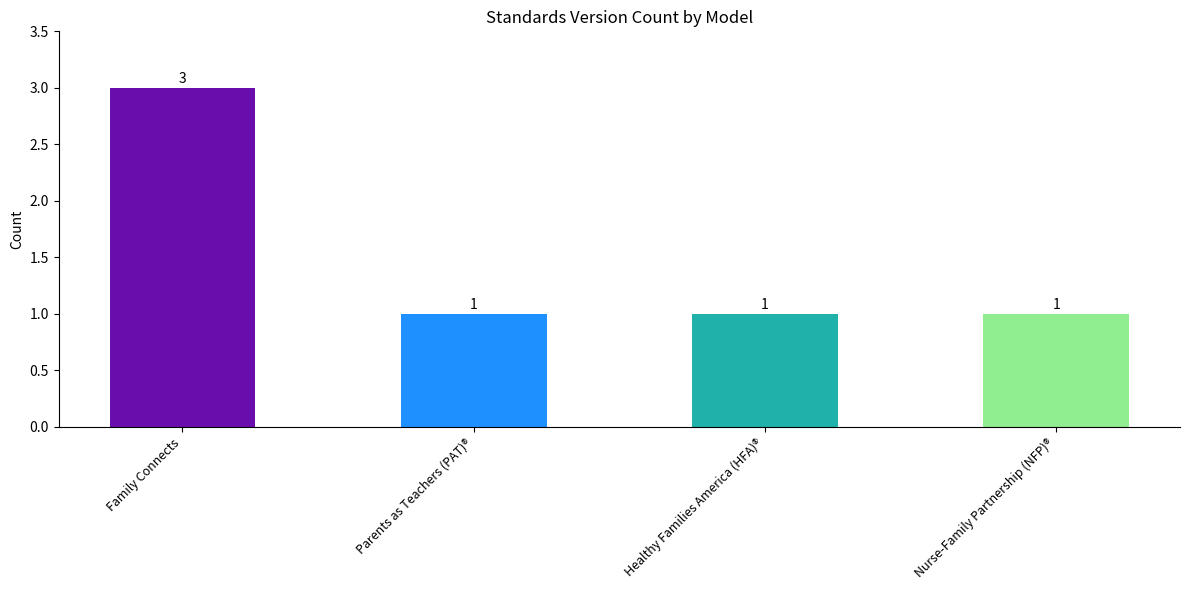

At which category does the chart reach its peak across all series?

Family Connects